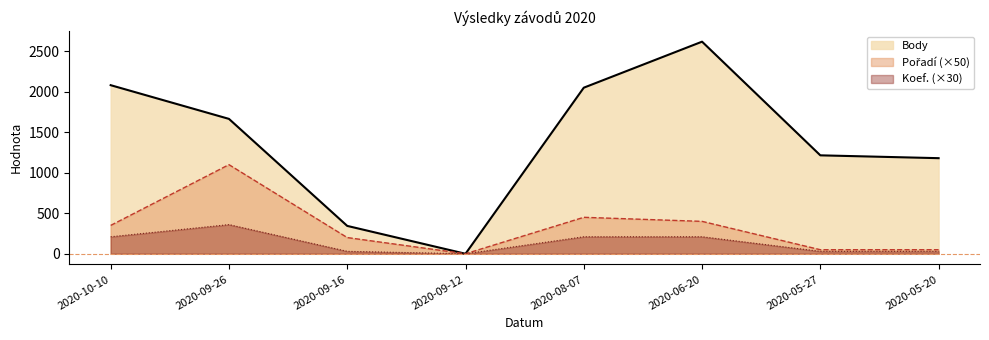

What position from the left is 2020-05-27?

7